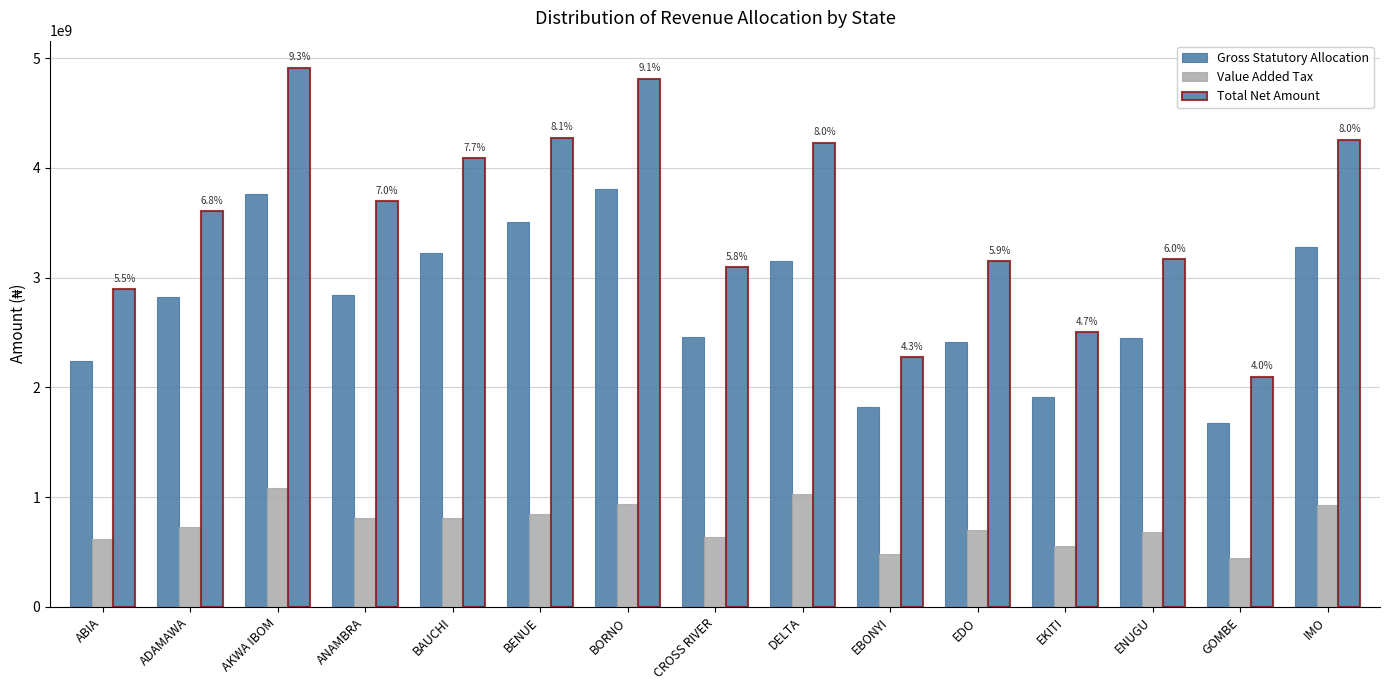

What is the label of the 4th bar from the right?

EKITI